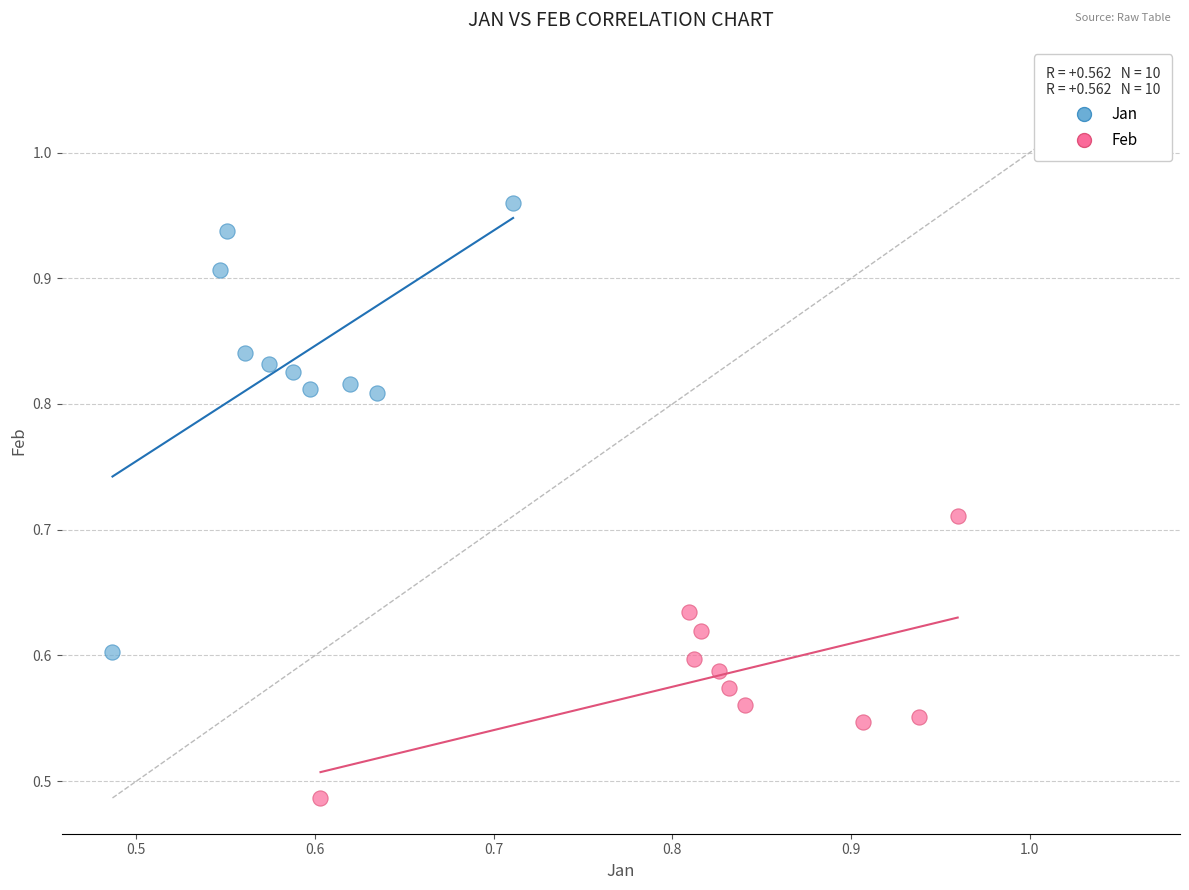

Which series contains the lowest Y value?

Feb